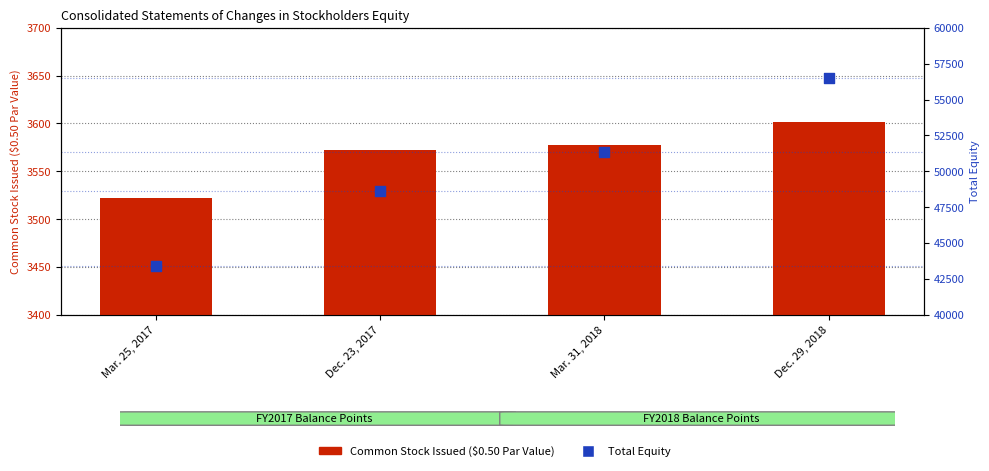

At which category is the sum across all series the highest?

Dec. 29, 2018